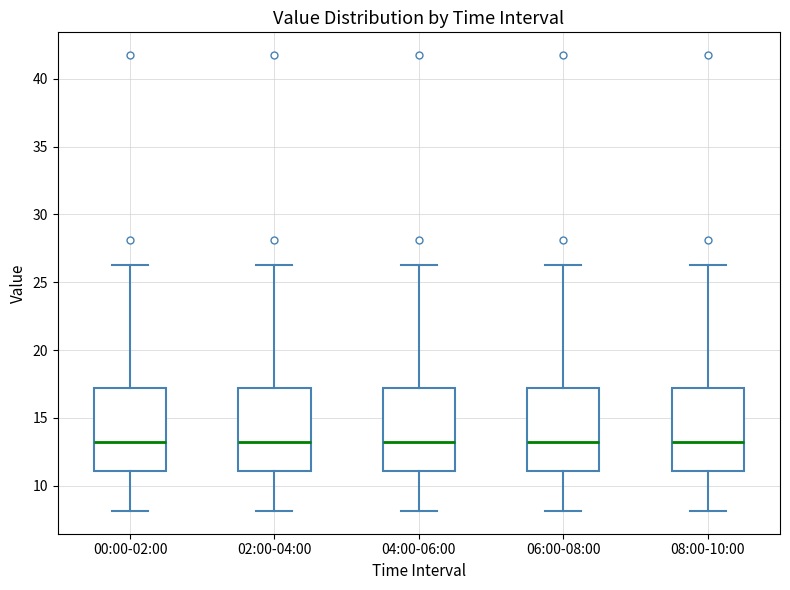

Reading left to right, transcribe this box plot: for each box, give where its median line is, the range the box spans, and where its two whiskers end, as read against the y-axis. The values are not printed on the chart, so give them approximately, as read against the axis.

00:00-02:00: median 13.0, box 11.0 to 17.0, whiskers 8.0 to 26.5
02:00-04:00: median 13.0, box 11.0 to 17.0, whiskers 8.0 to 26.5
04:00-06:00: median 13.0, box 11.0 to 17.0, whiskers 8.0 to 26.5
06:00-08:00: median 13.0, box 11.0 to 17.0, whiskers 8.0 to 26.5
08:00-10:00: median 13.0, box 11.0 to 17.0, whiskers 8.0 to 26.5